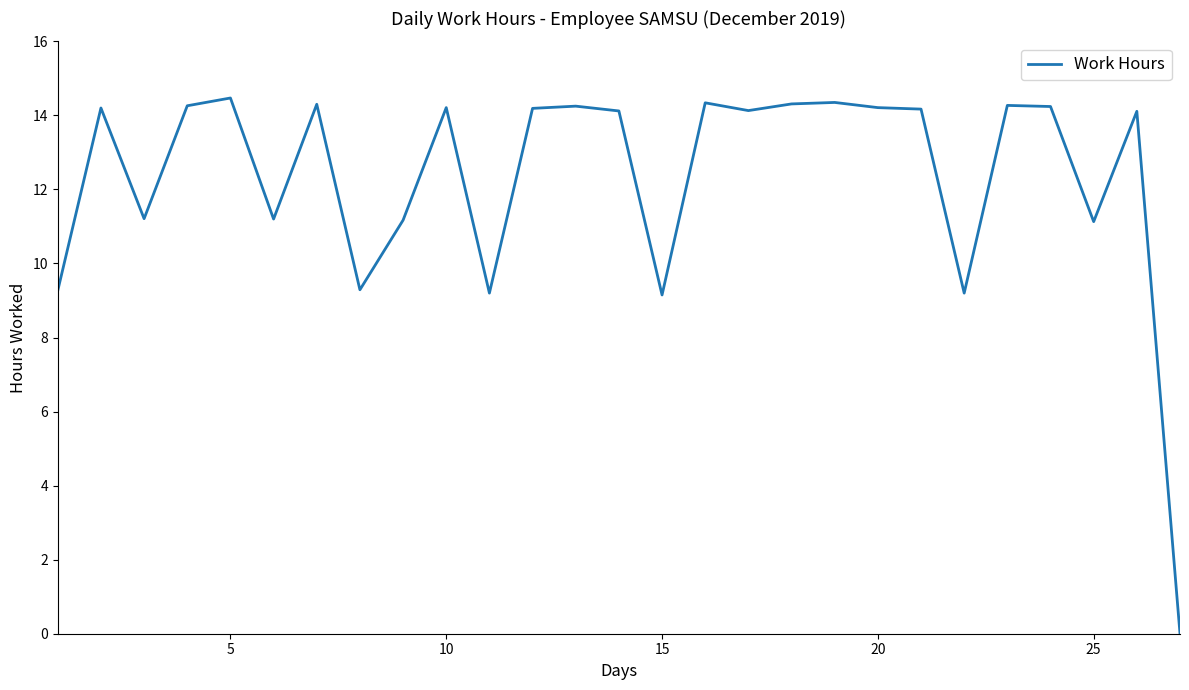

What is the maximum value shown in the chart?

14.5